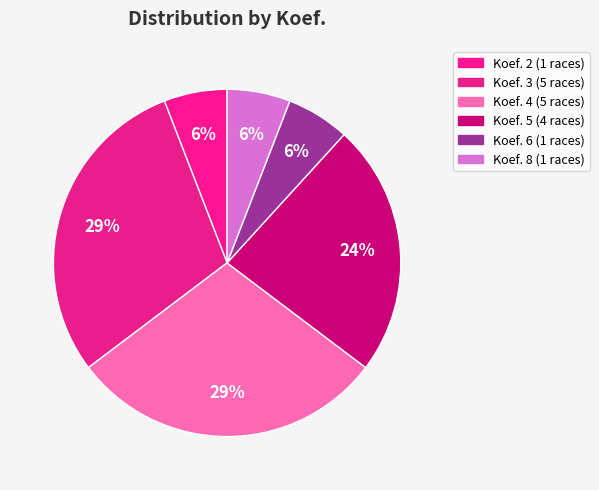

How many segments does this pie chart have?

6